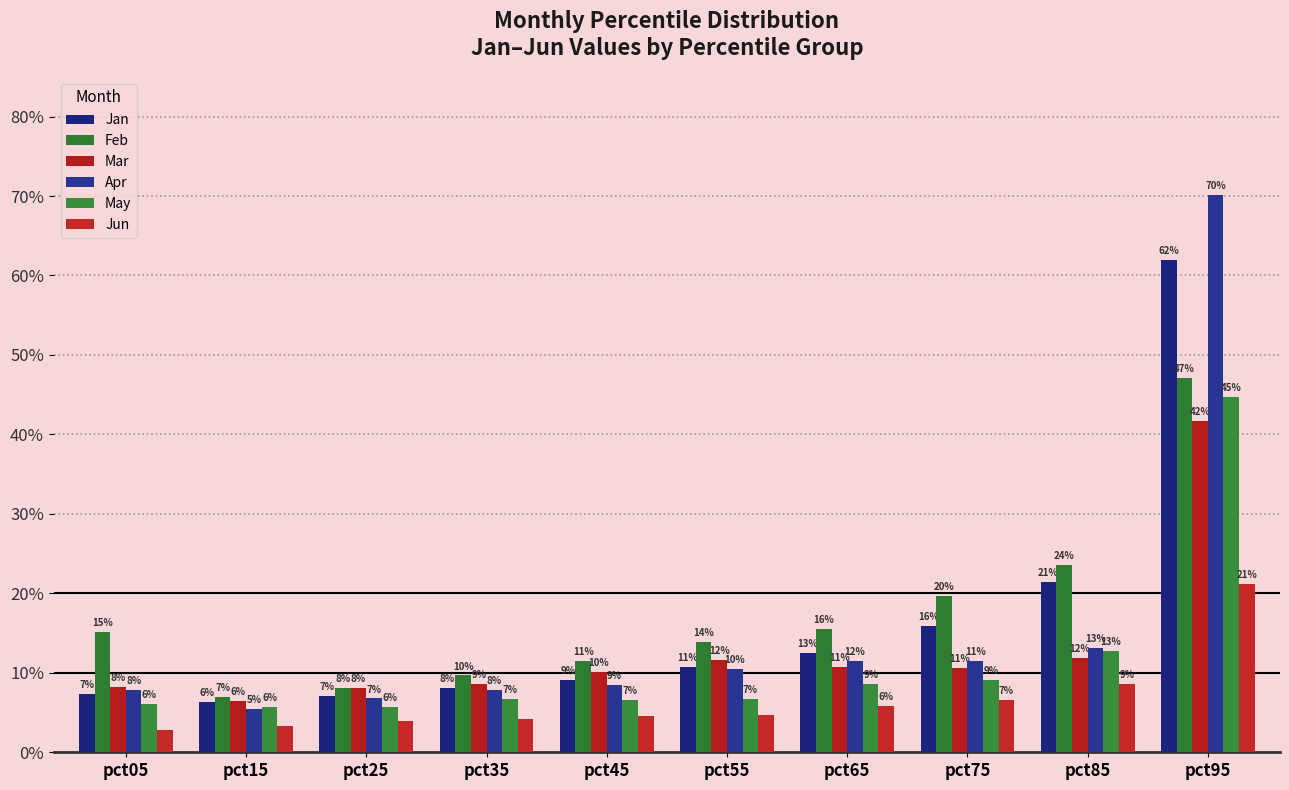

Does the chart contain any negative values?

No